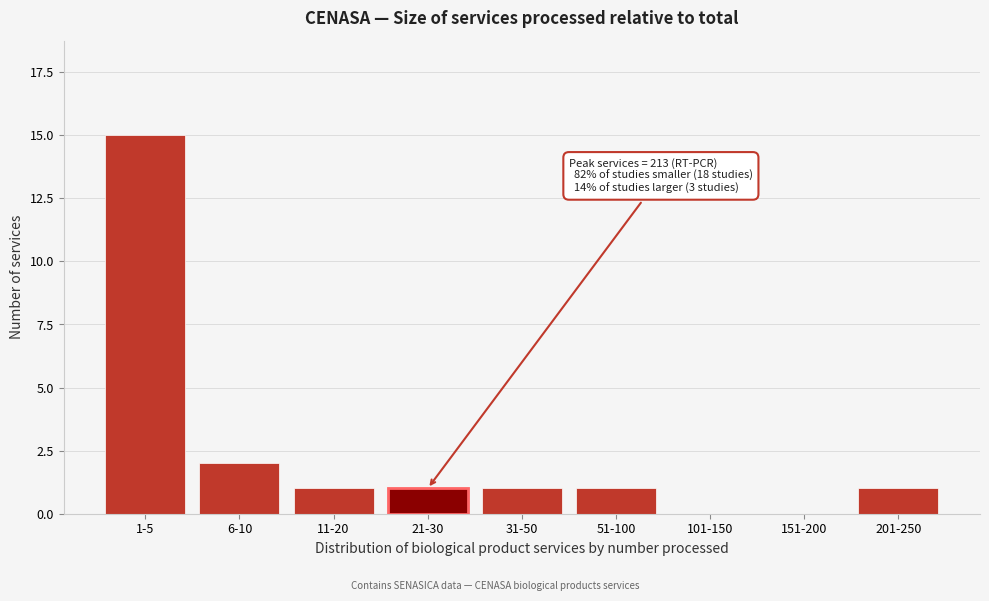

Reading right to left, extract all data points from this chart.

201-250=1	151-200=0	101-150=0	51-100=1	31-50=1	21-30=1	11-20=1	6-10=2	1-5=15